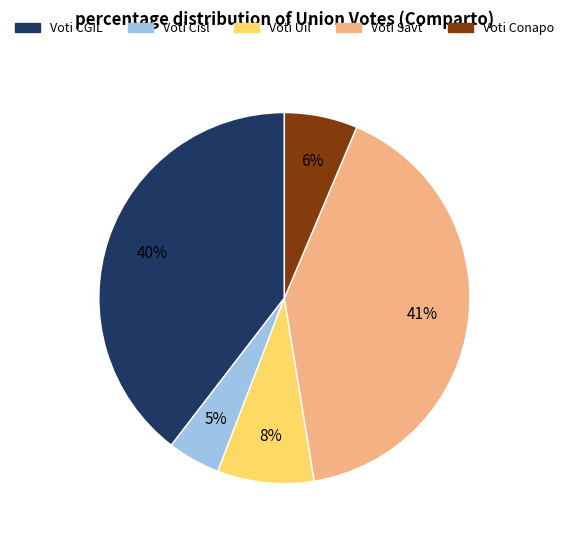

What is the ratio of the value at Voti CGIL to the value at Voti Savt?

1.0